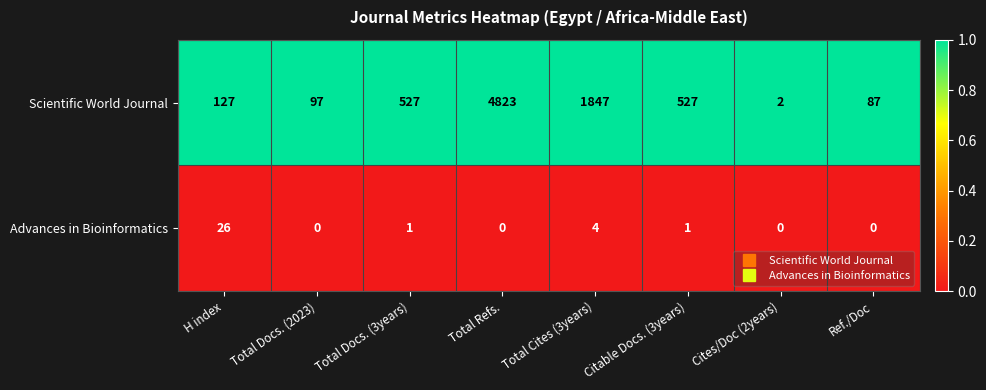

What value does the Scientific World Journal series have at Total Cites (3years), to the nearest 100?

1800